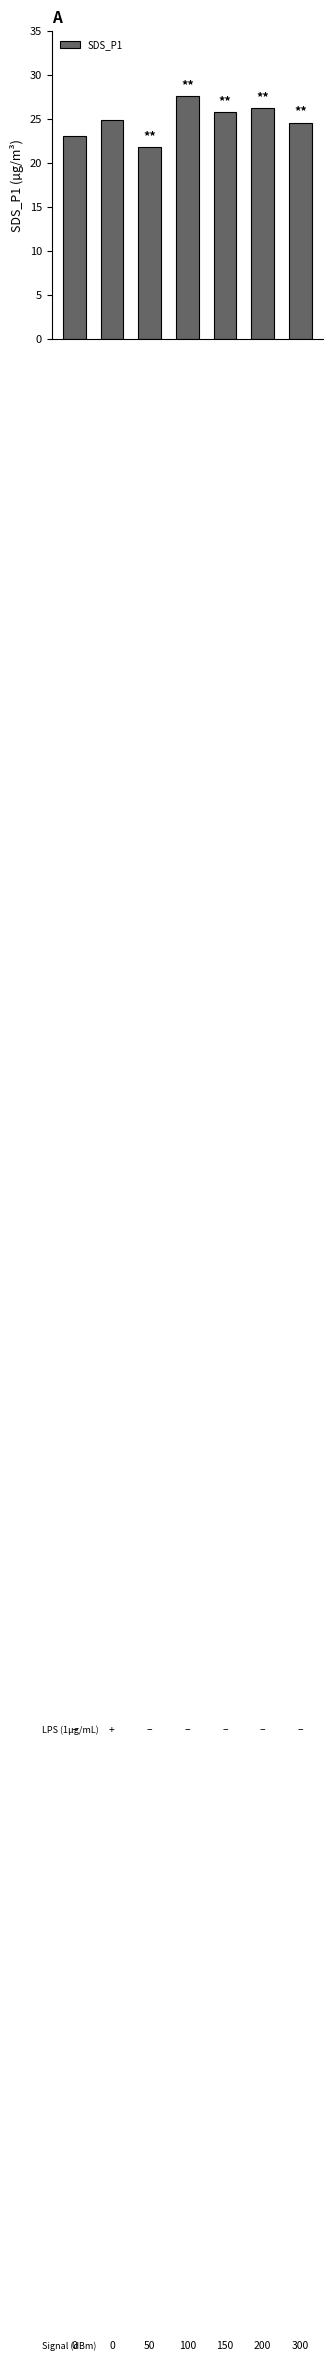

What is the sum of all values?

173.9